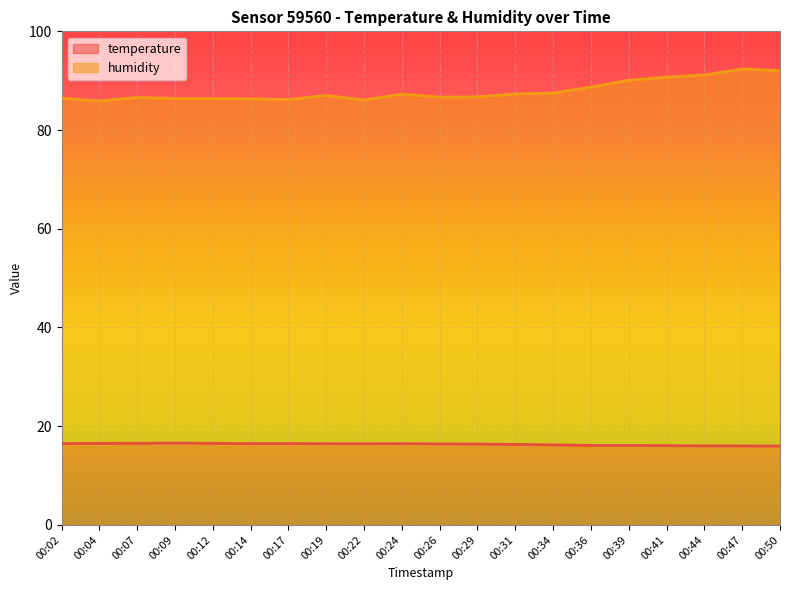

Is the value of temperature at 00:39 greater than the value of humidity at 00:17?

No